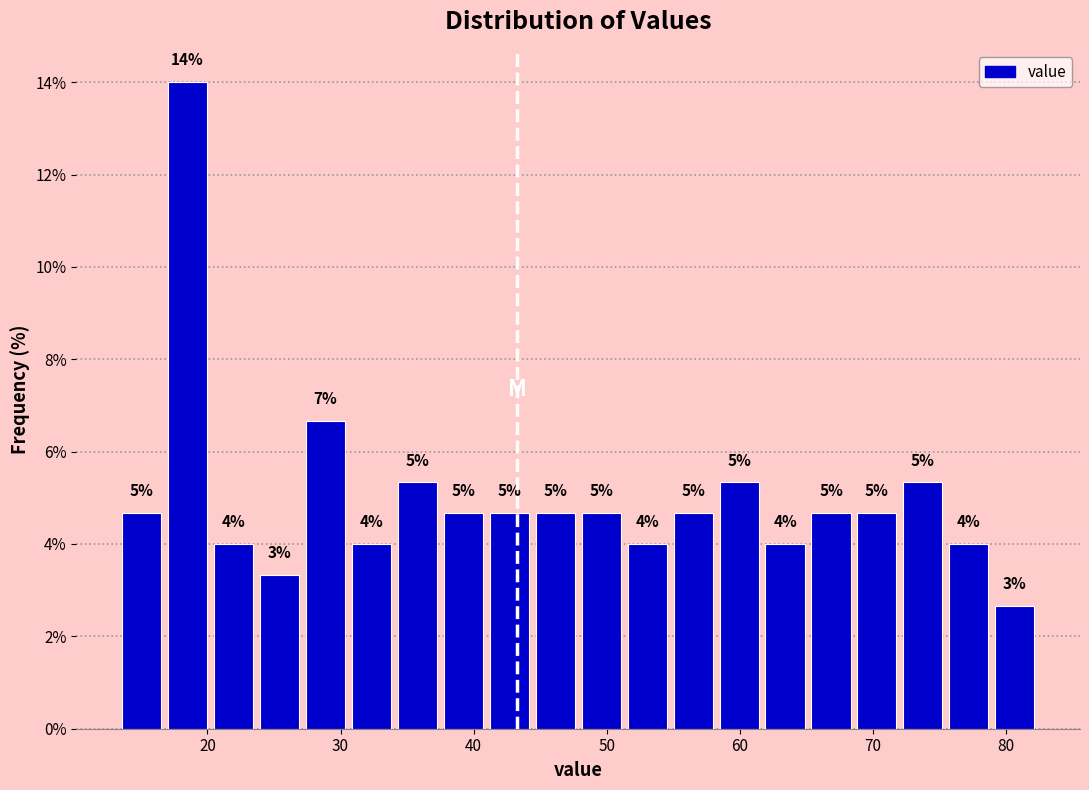

Around what value on the x-axis is the tallest bar? Give the approximate position of its centre, as read against the axis.

19